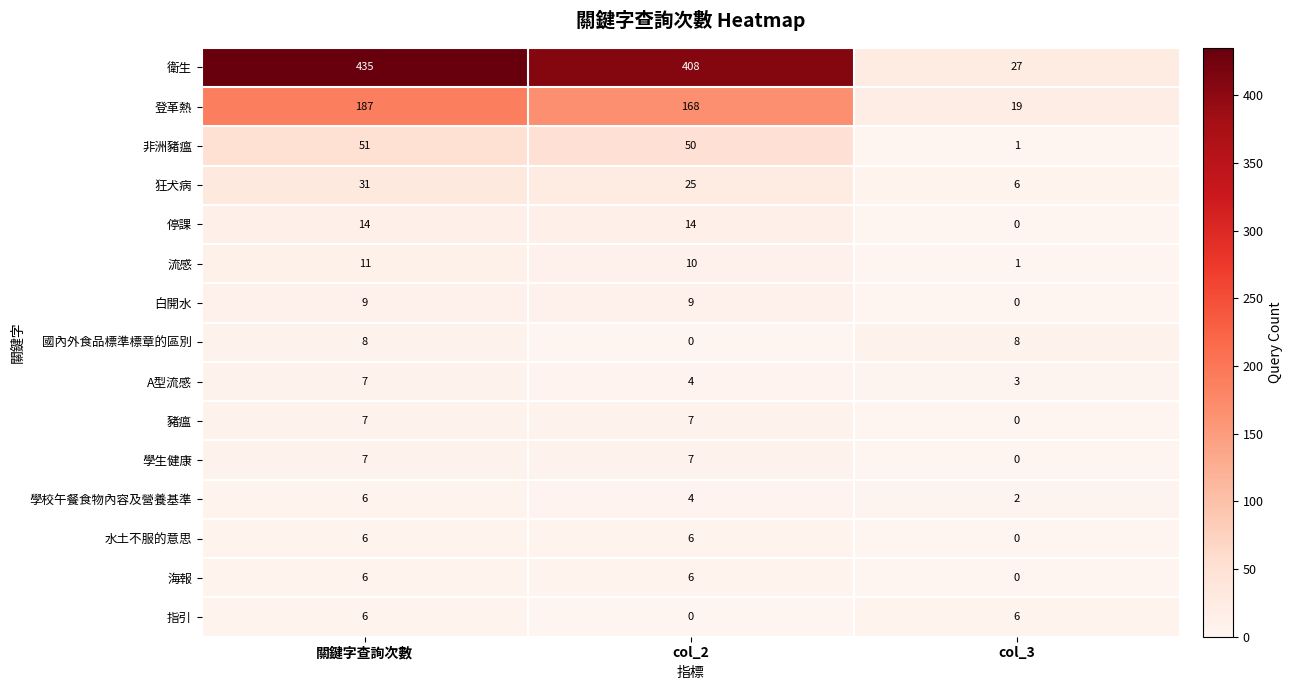

What is the approximate value of 學校午餐食物內容及營養基準 at 關鍵字查詢次數?

6